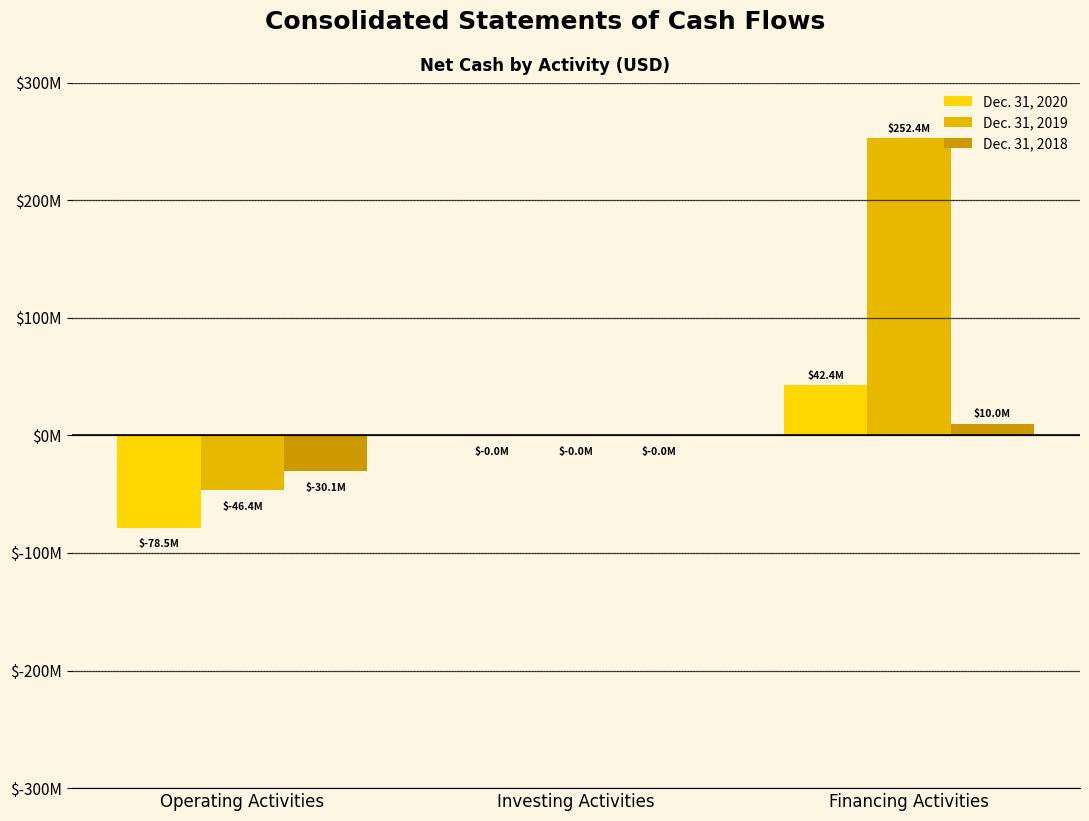

Does the chart contain stacked bars?

No